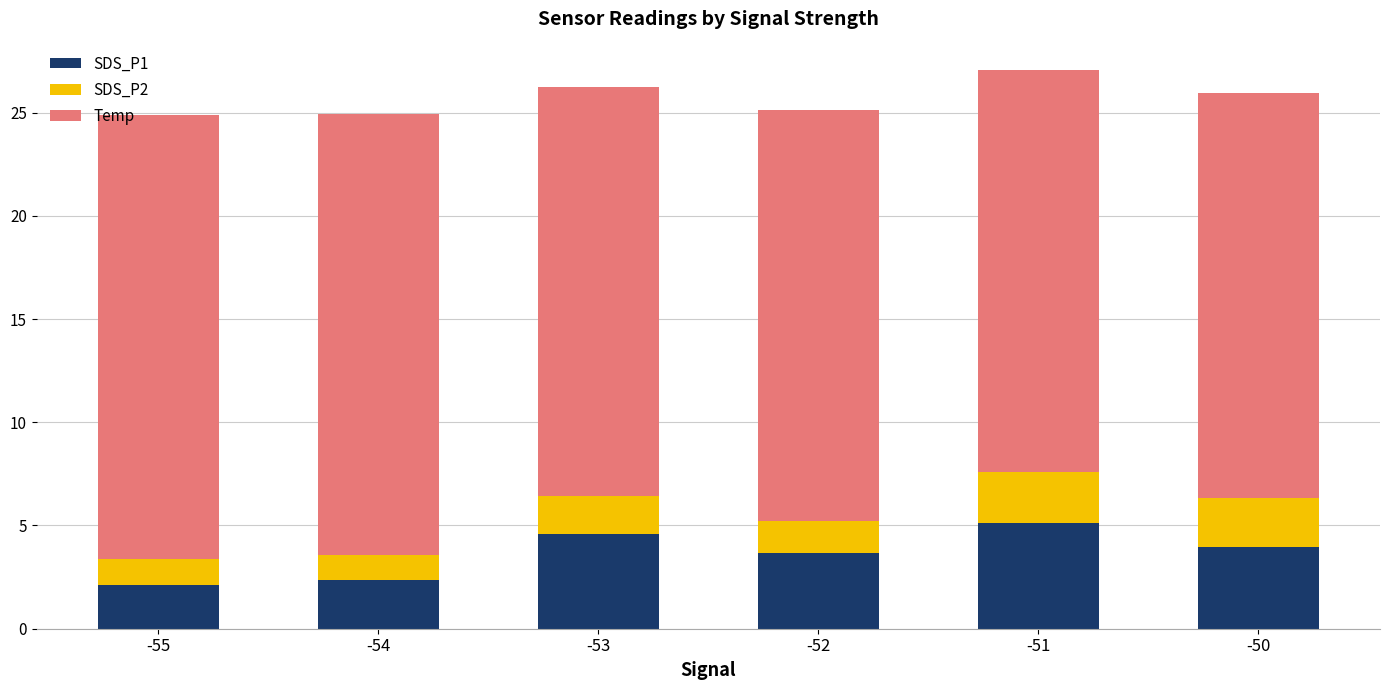

What is the maximum value for SDS_P1?

5.1